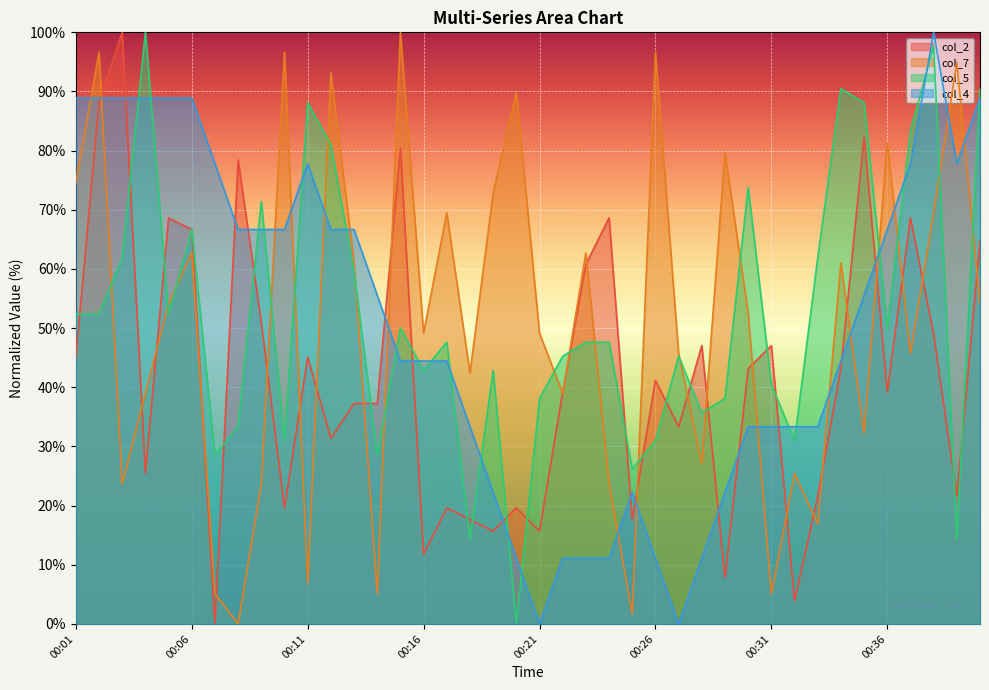

True or false: col_2 and col_7 intersect in this chart.

True